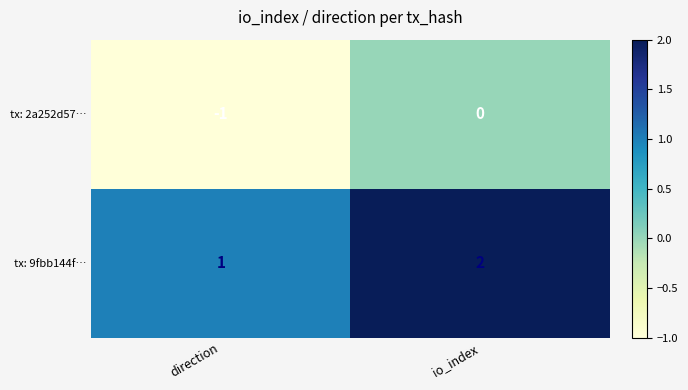

At which category is the sum across all series the highest?

io_index